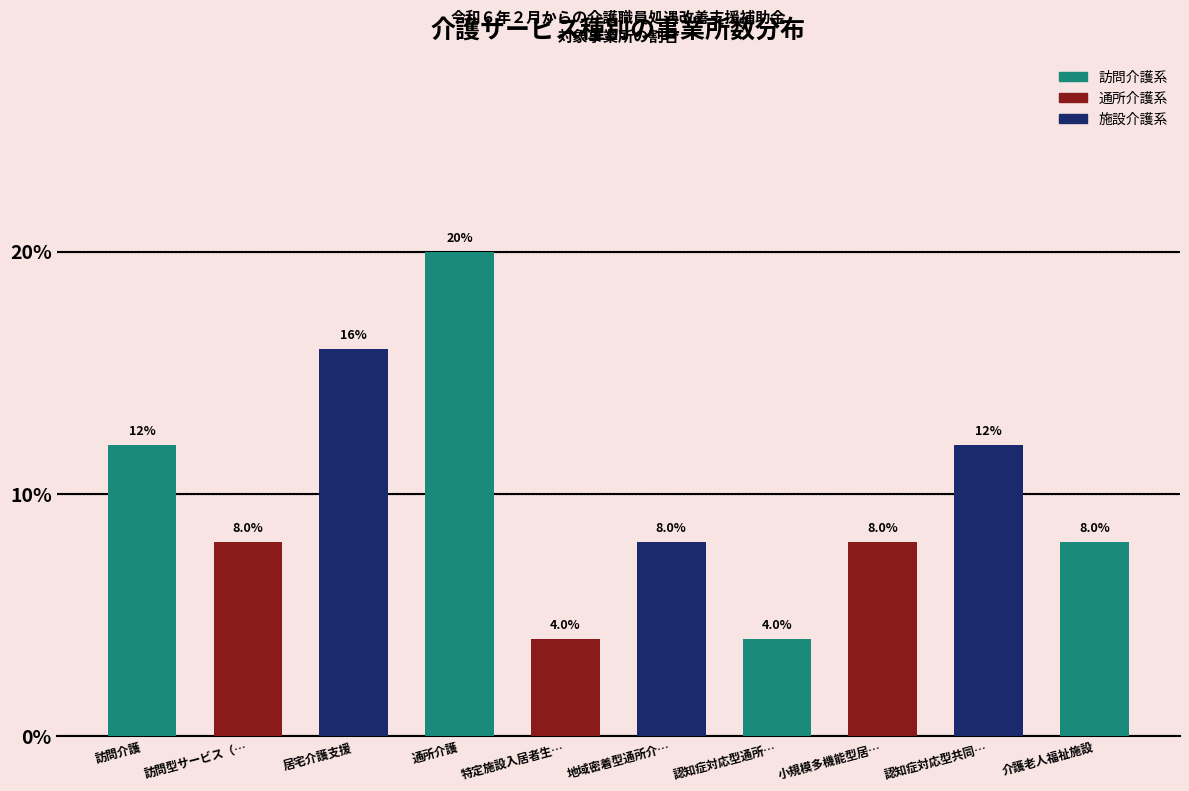

Reading right to left, list all the values displayed in this chart.

8	12	8	4	8	4	20	16	8	12